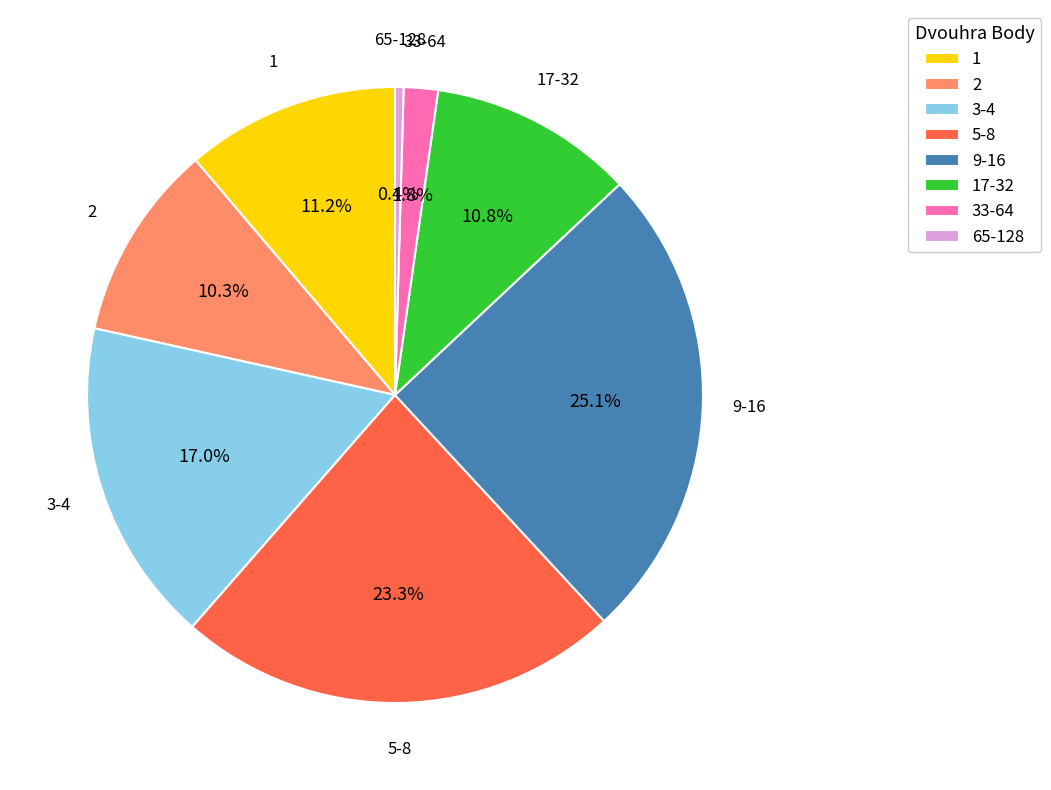

What percentage is the 5-8 slice, to the nearest percent?

23%